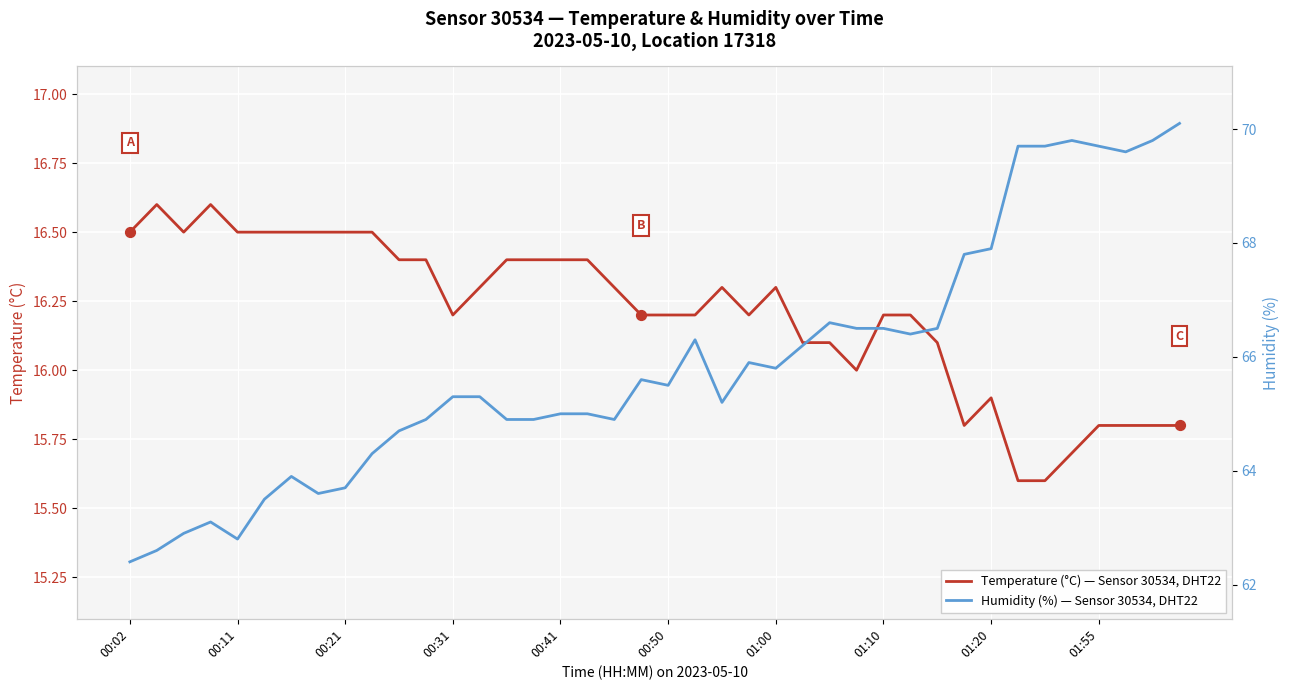

Is the value of Temperature (°C) — Sensor 30534, DHT22 at 39 greater than the value of Humidity (%) — Sensor 30534, DHT22 at 33?

No